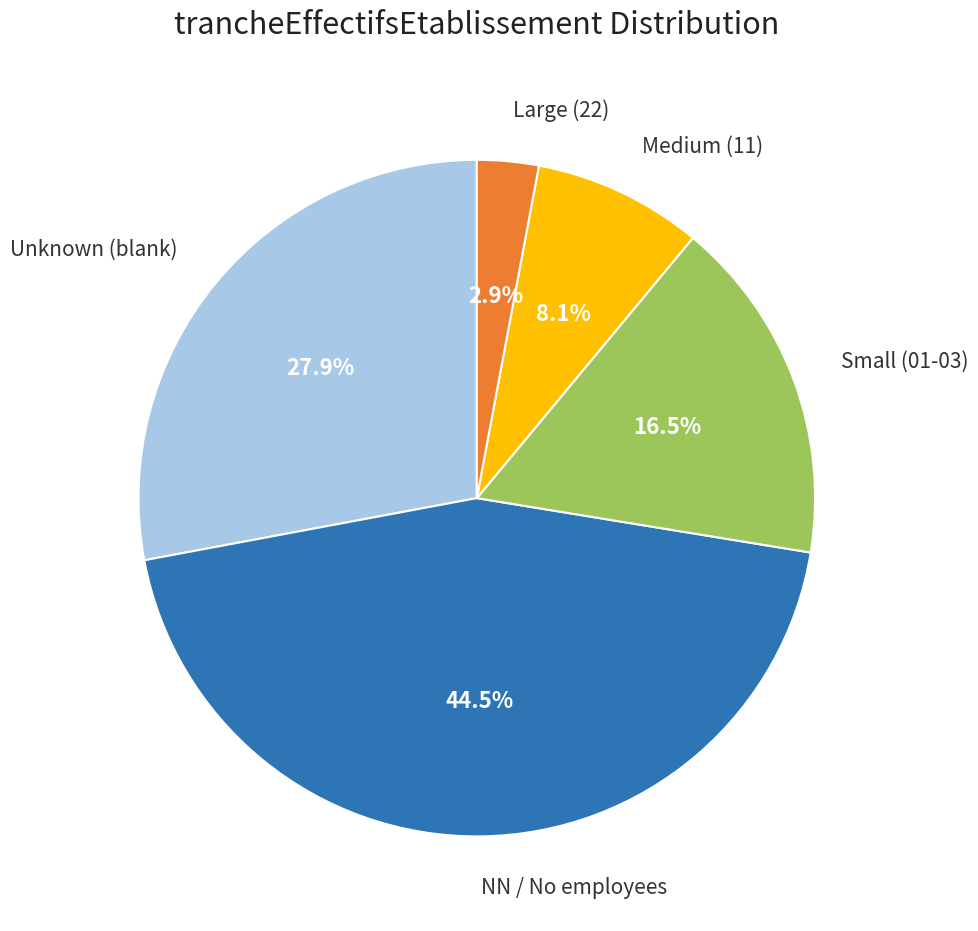

Does Medium (11) represent more than half of the total?

No